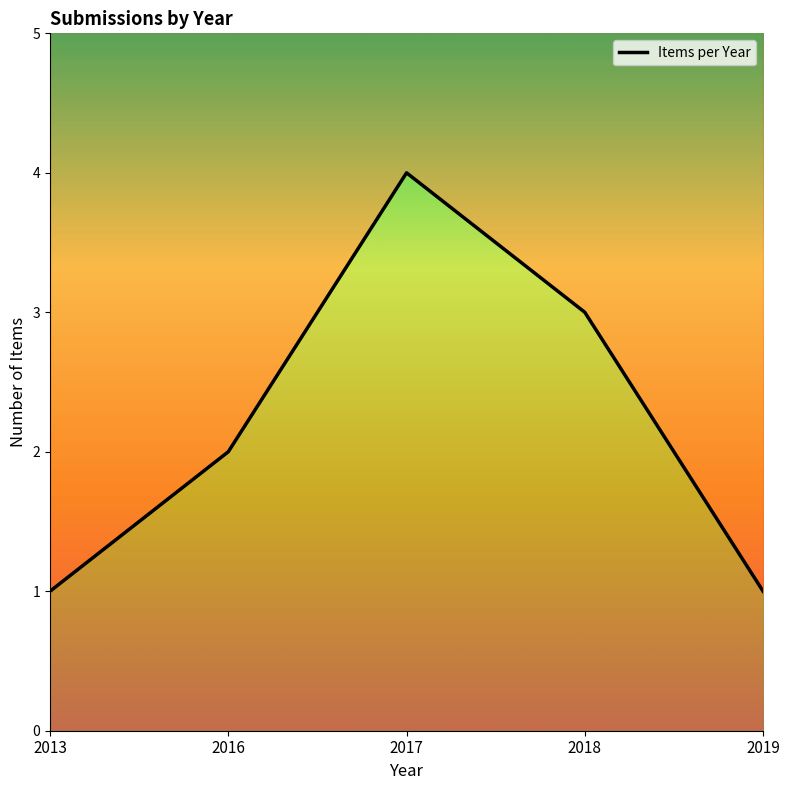

At which label does the data first exceed 2?

2017